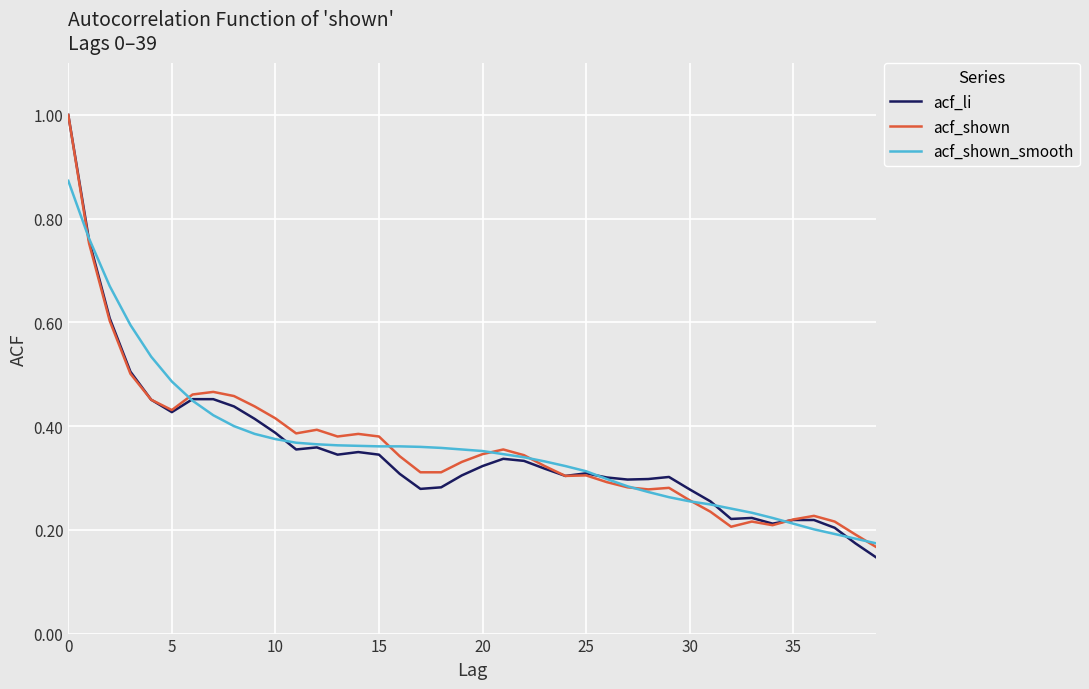

Which series has the largest range (max minus min)?

acf_li